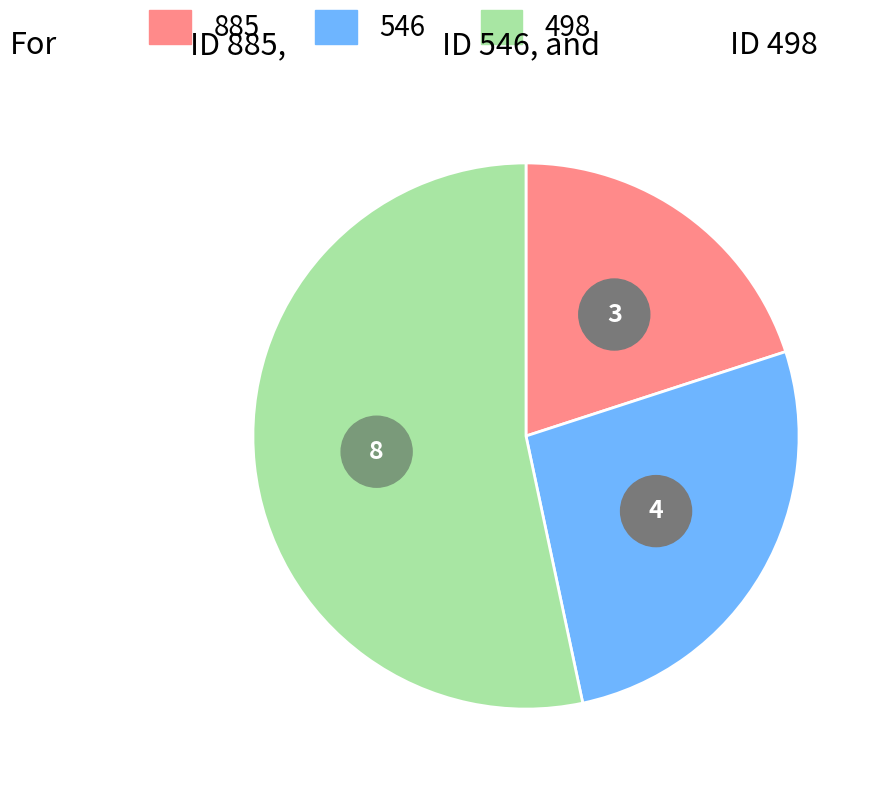

To the nearest percent, what is the difference between the largest and smallest slice percentages?

33%